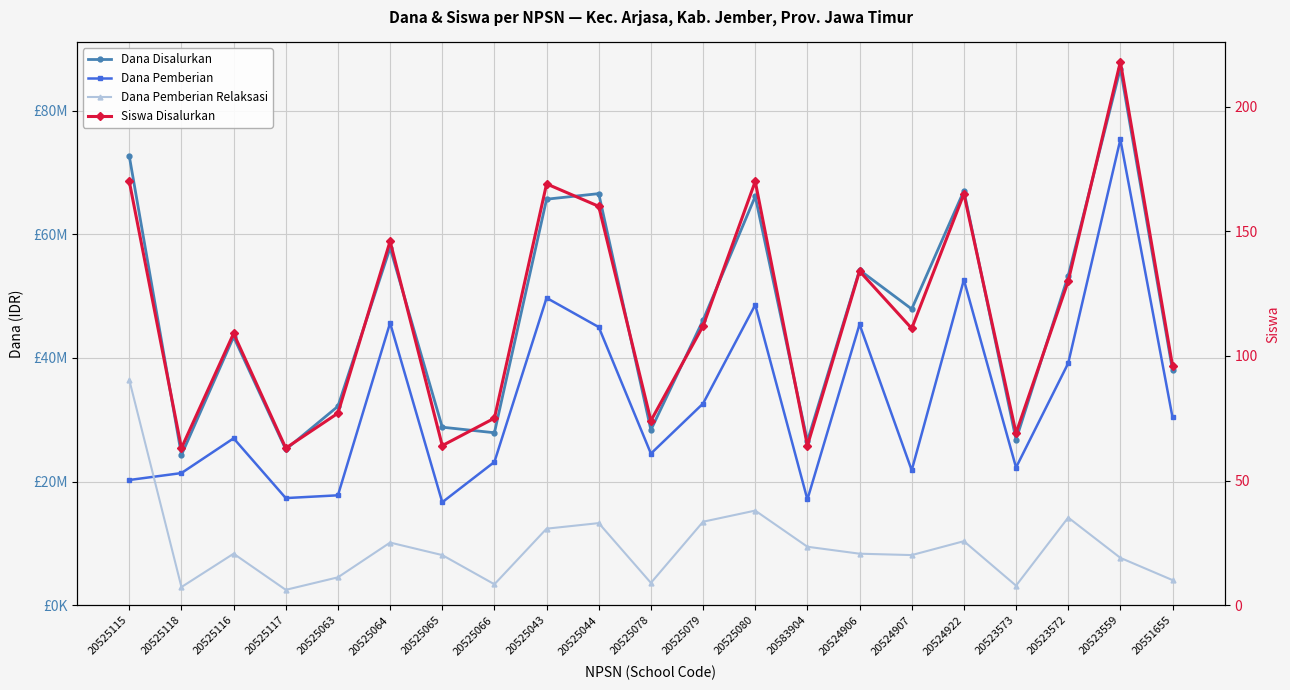

Rank the series by their average value, from lowest to highest.

Siswa Disalurkan, Dana Pemberian Relaksasi, Dana Pemberian, Dana Disalurkan